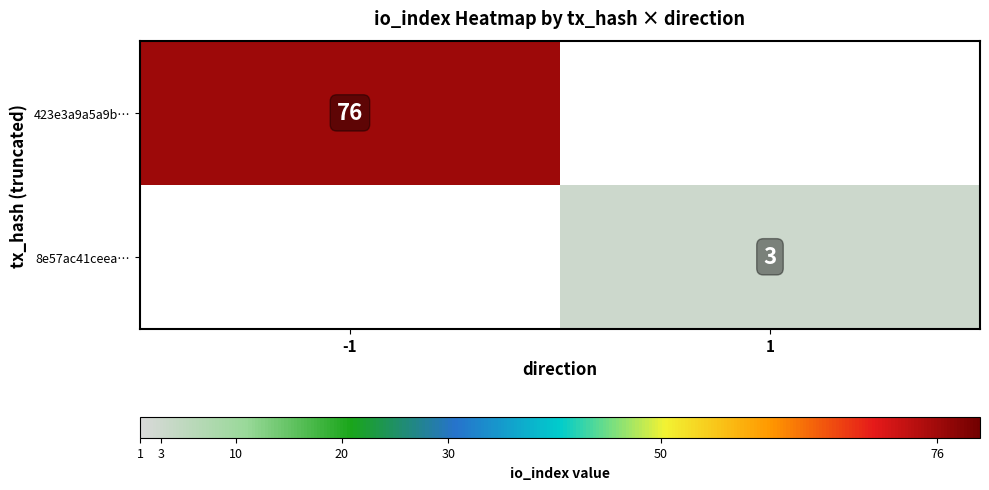

How many categories are shown in the chart?

2